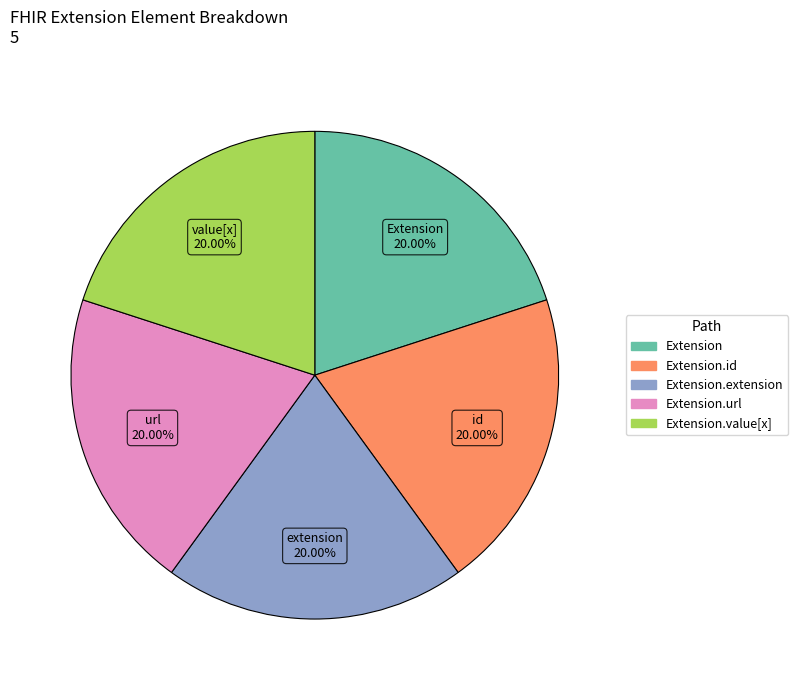

Is there a majority slice in this chart?

No